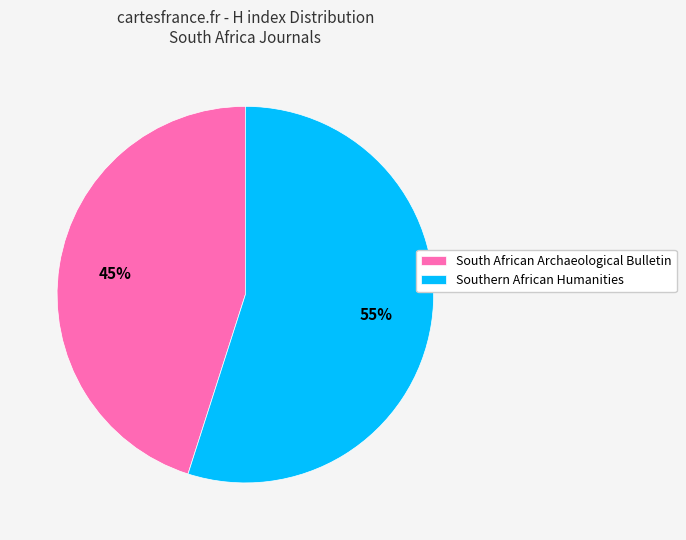

To the nearest percent, what portion does South African Archaeological Bulletin represent?

45%